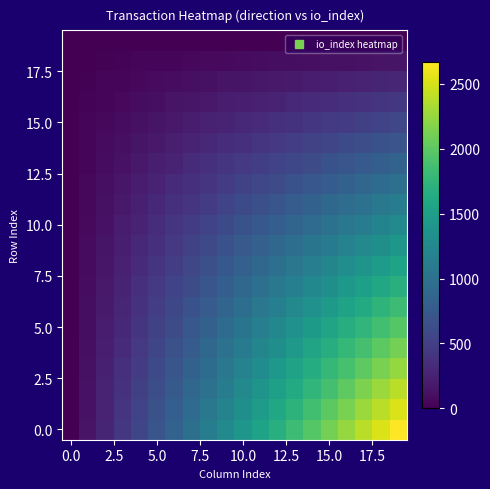

What is the minimum value shown in the chart?

-1.0